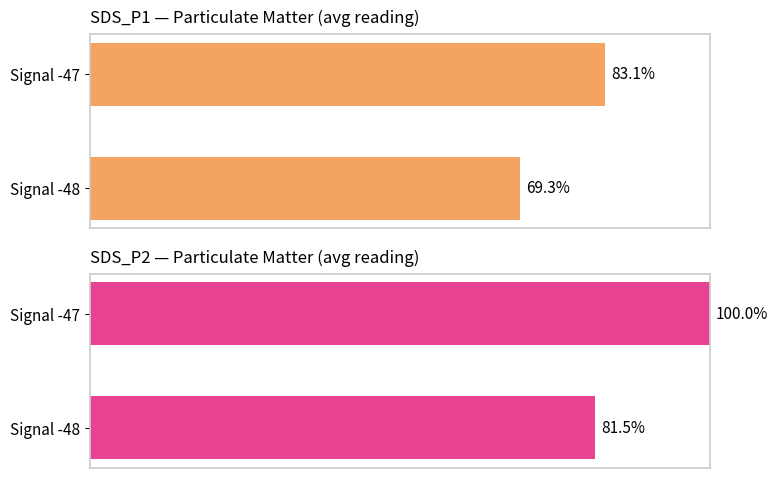

Rank the series by their maximum value, from lowest to highest.

SDS_P1, SDS_P2